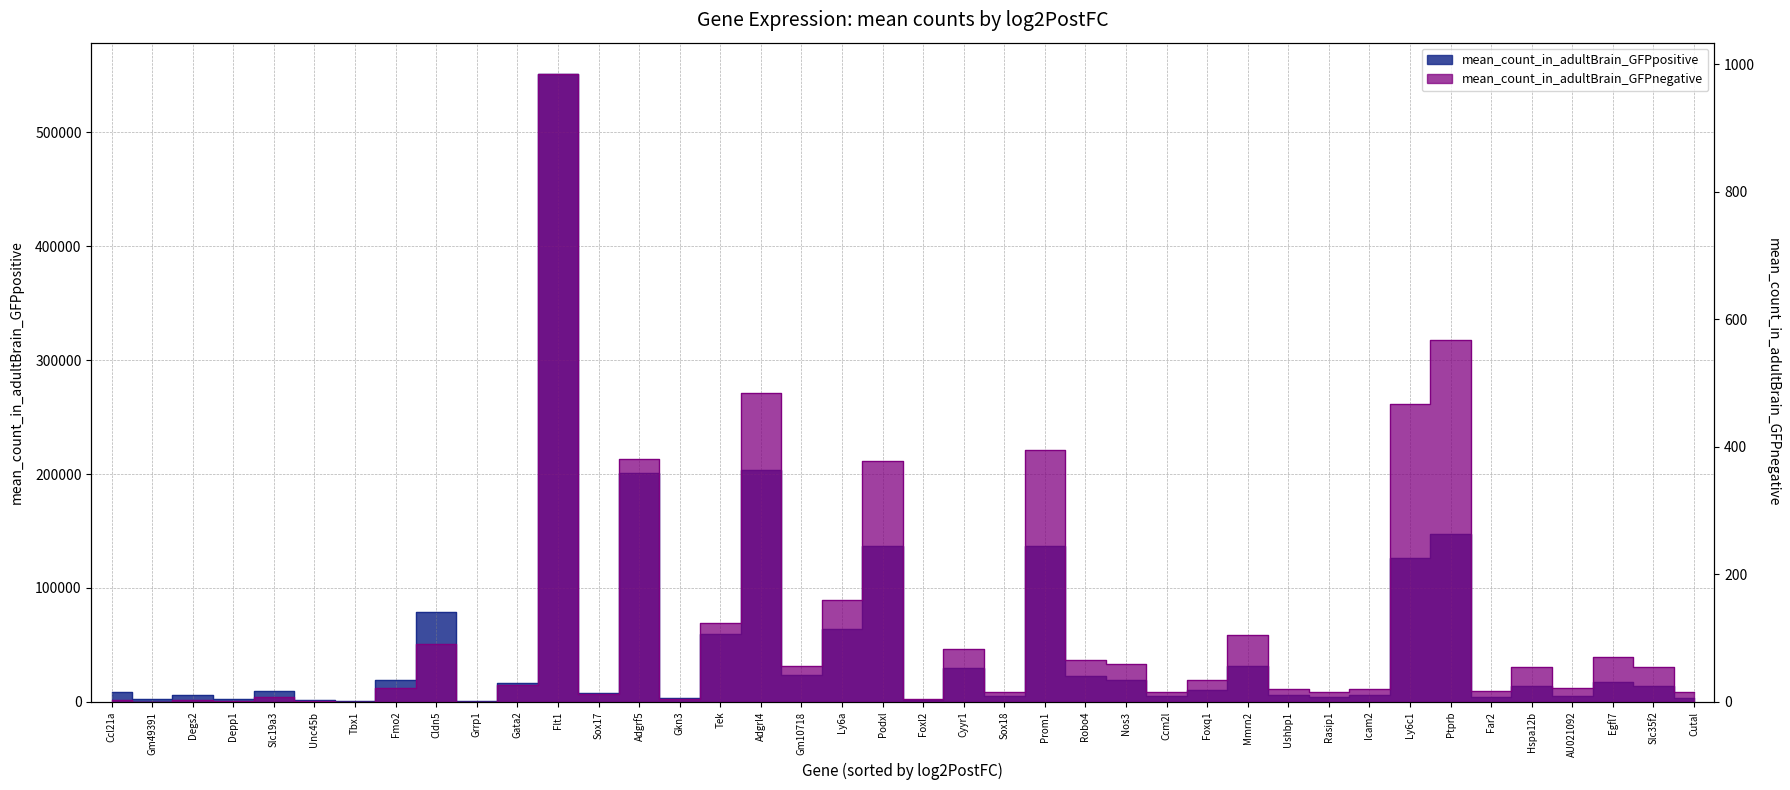

Reading left to right, transcribe all the data shown in this chart.

mean_count_in_adultBrain_GFPpositive: Ccl21a=8721.6	Gm49391=2192.2	Degs2=6417.8	Depp1=2126.6	Slc19a3=9700.3	Unc45b=1842.3	Tbx1=802.0	Fmo2=19263.8	Cldn5=79291.2	Grrp1=545.5	Gata2=16843.2	Flt1=551105.3	Sox17=7406.3	Adgrf5=200872.7	Gkn3=2970.8	Tek=59319.6	Adgrl4=203872.7	Gm10718=23367.4	Ly6a=64310.9	Podxl=136619.1	Foxl2=1755.6	Cyyr1=29763.6	Sox18=5595.6	Prom1=137196.6	Robo4=22291.0	Nos3=19459.0	Ccm2l=4962.9	Foxq1=10596.4	Mmrn2=31311.5	Ushbp1=6157.0	Rasip1=4368.9	Icam2=5658.3	Ly6c1=126177.3	Ptprb=147170.7	Far2=4587.6	Hspa12b=14112.0	AU021092=5560.0	Egfl7=17546.9	Slc35f2=13683.8	Cutal=3690.4
mean_count_in_adultBrain_GFPnegative: Ccl21a=2.4	Gm49391=0.0	Degs2=3.0	Depp1=0.8	Slc19a3=8.2	Unc45b=1.0	Tbx1=0.0	Fmo2=21.0	Cldn5=90.0	Grrp1=0.0	Gata2=27.0	Flt1=984.7	Sox17=12.6	Adgrf5=380.3	Gkn3=5.3	Tek=123.8	Adgrl4=484.1	Gm10718=56.4	Ly6a=159.8	Podxl=378.5	Foxl2=4.0	Cyyr1=82.6	Sox18=14.8	Prom1=395.5	Robo4=65.7	Nos3=59.2	Ccm2l=15.8	Foxq1=34.8	Mmrn2=104.6	Ushbp1=19.8	Rasip1=14.7	Icam2=19.8	Ly6c1=466.9	Ptprb=567.1	Far2=17.0	Hspa12b=54.6	AU021092=21.4	Egfl7=70.2	Slc35f2=54.9	Cutal=14.8